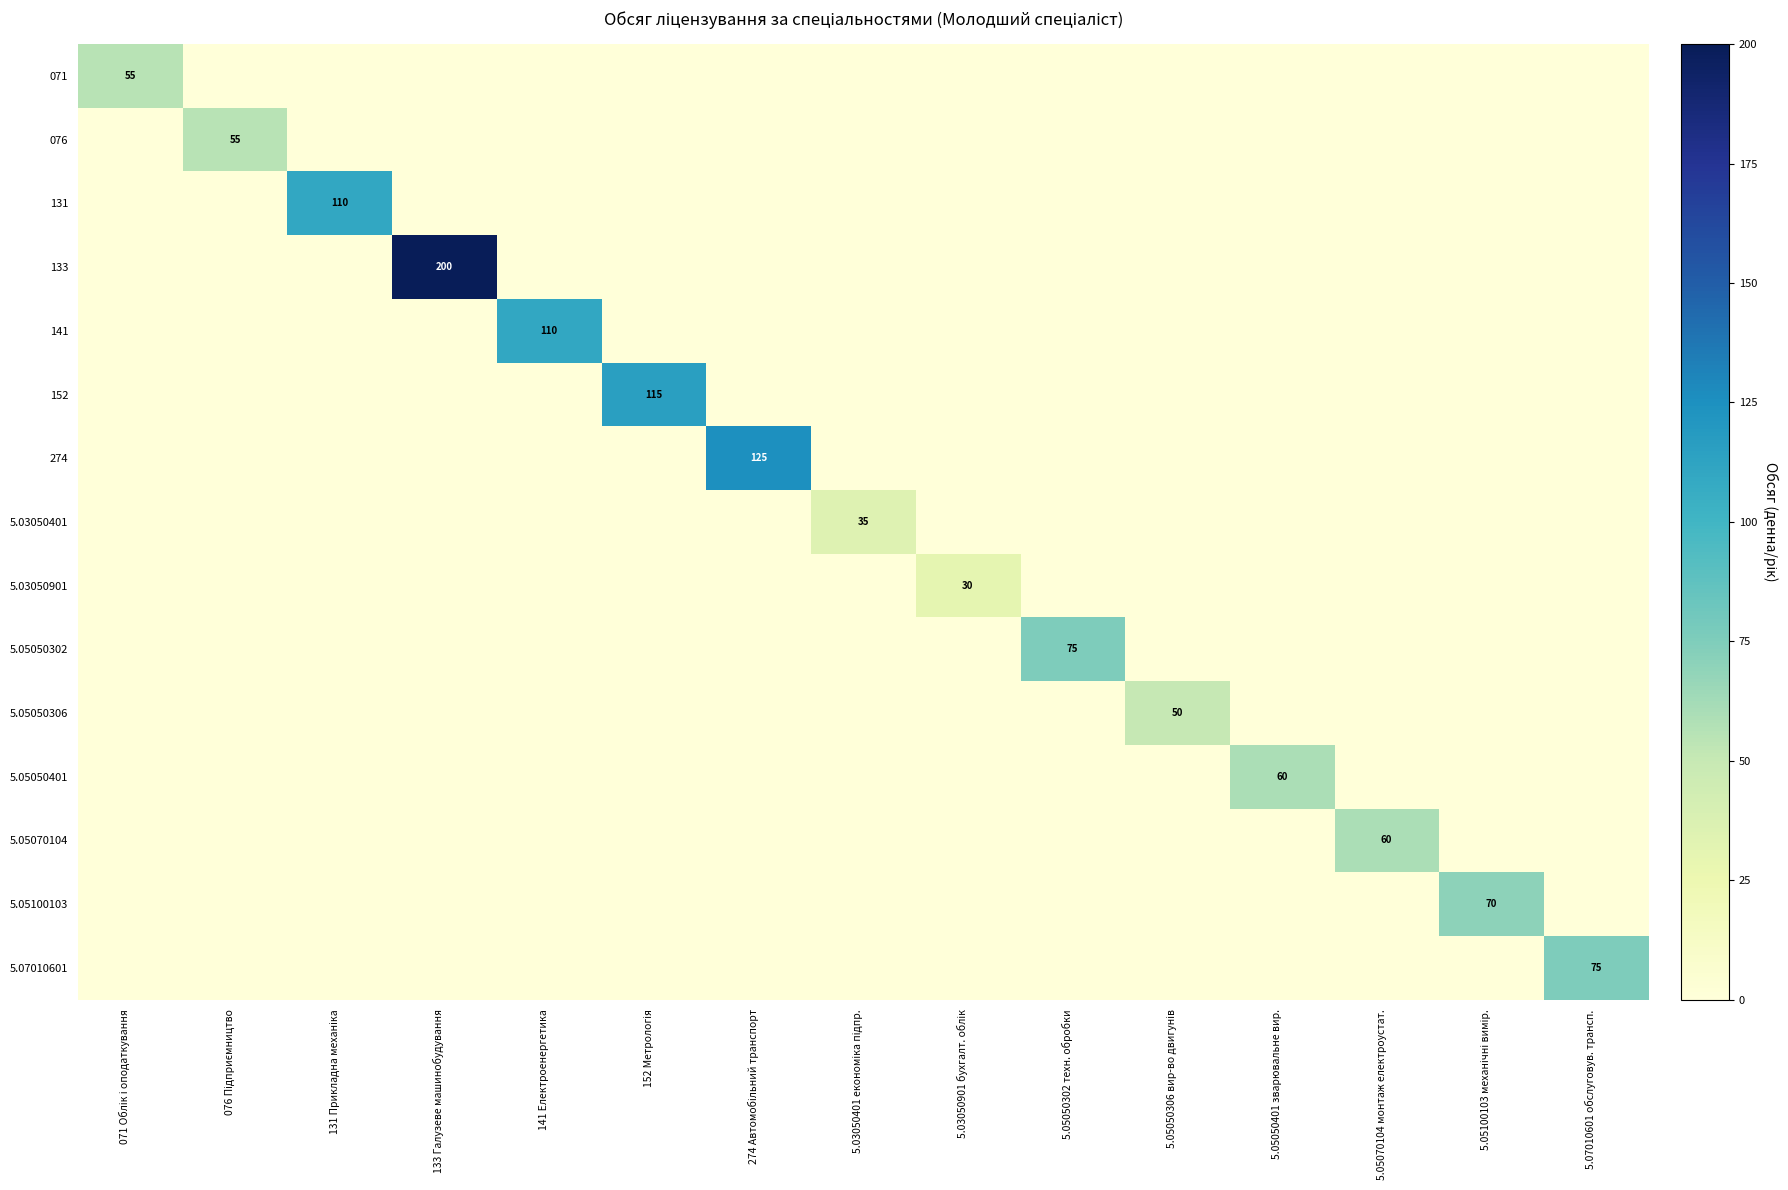

What is the difference between the maximum and minimum values in the 5.05100103 series?

70